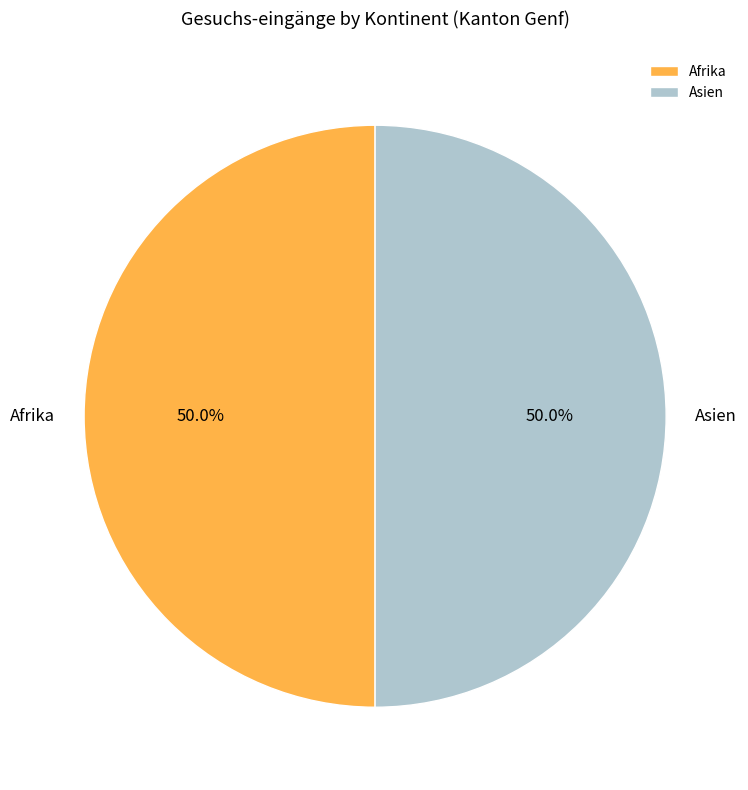

Approximately how many times larger is the value at Asien compared to Afrika?

1.0